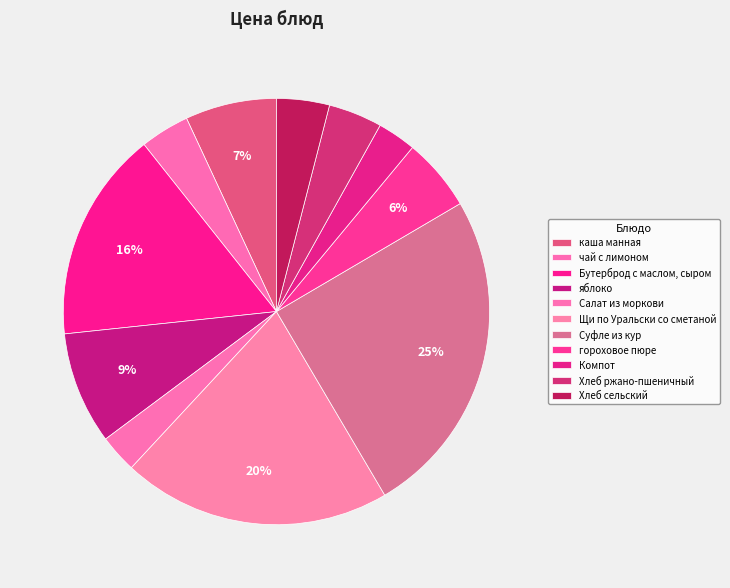

Combined, do Бутерброд с маслом, сыром and Салат из моркови account for over 50%?

No